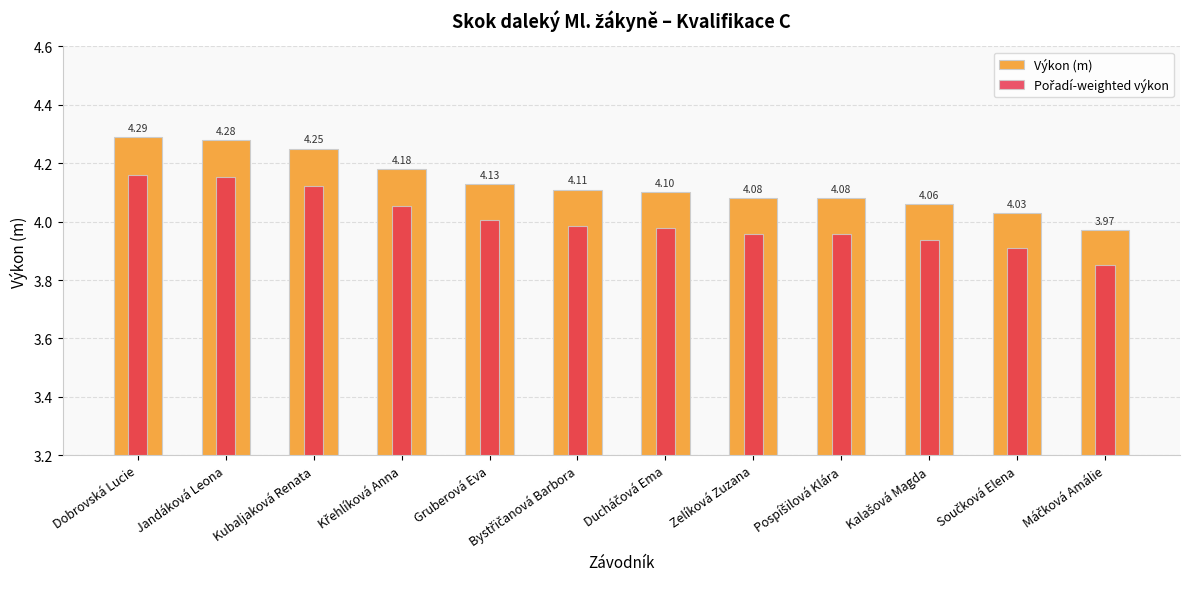

The Výkon (m) series shows 6.8 at Ducháčová Ema. True or false?

False